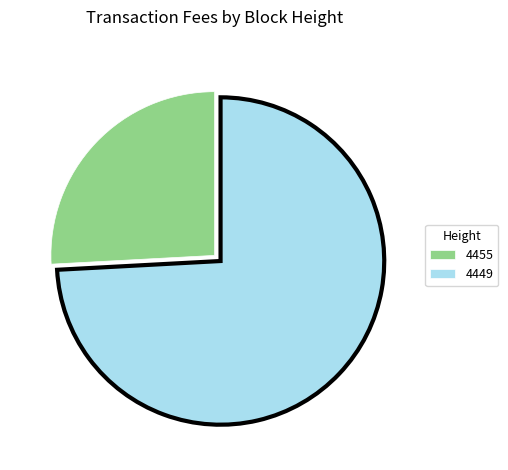

Count the number of slices in the pie.

2